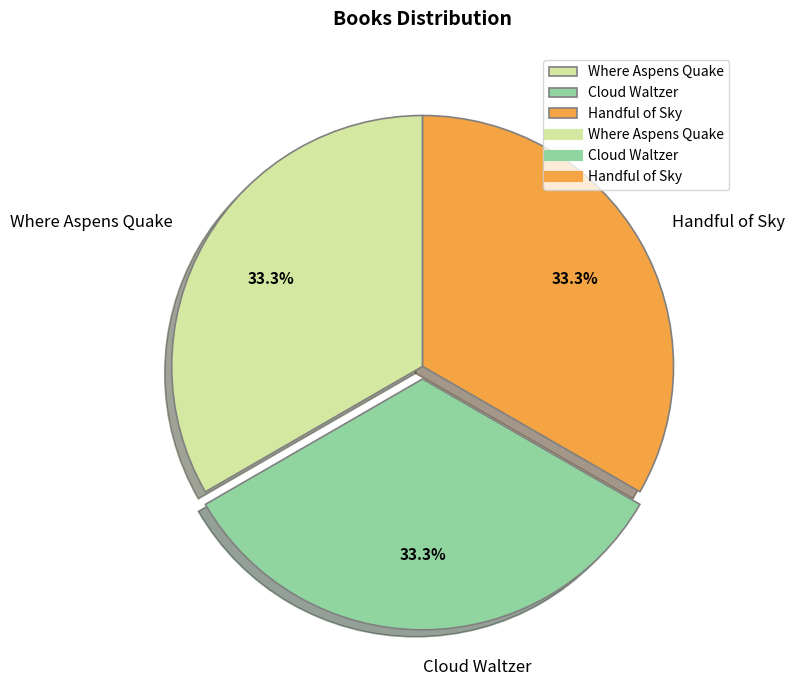

What is the ratio of the value at Where Aspens Quake to the value at Handful of Sky?

1.0